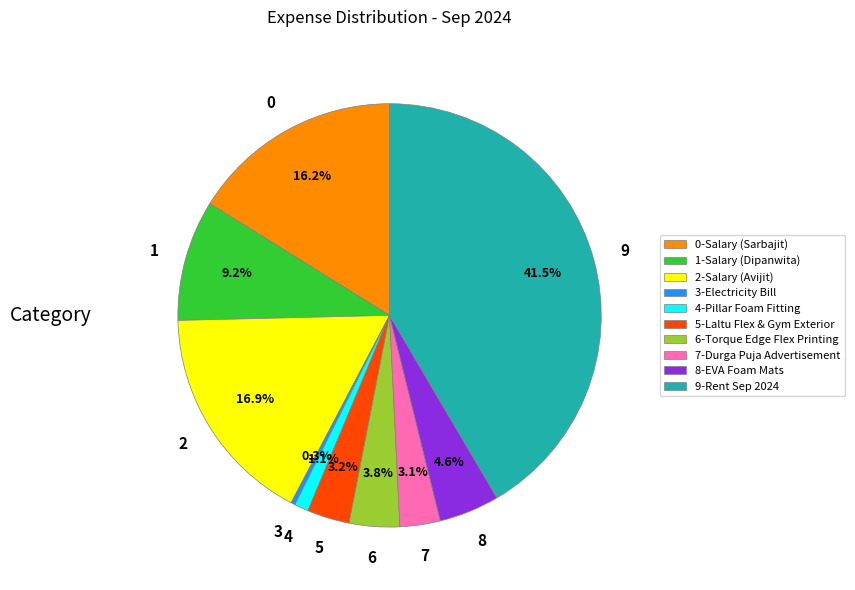

What percentage do 2-Salary (Avijit) and 0-Salary (Sarbajit) together represent?

33.1%